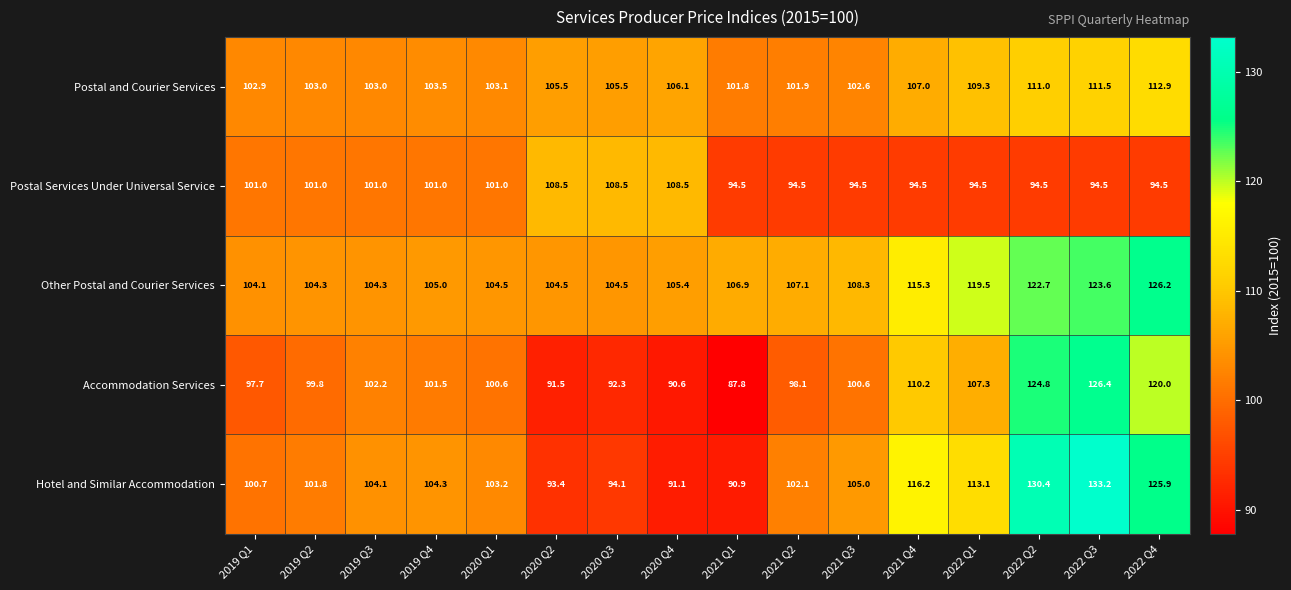

Is it true that Postal and Courier Services equals 171.7 at 2019 Q3?

False